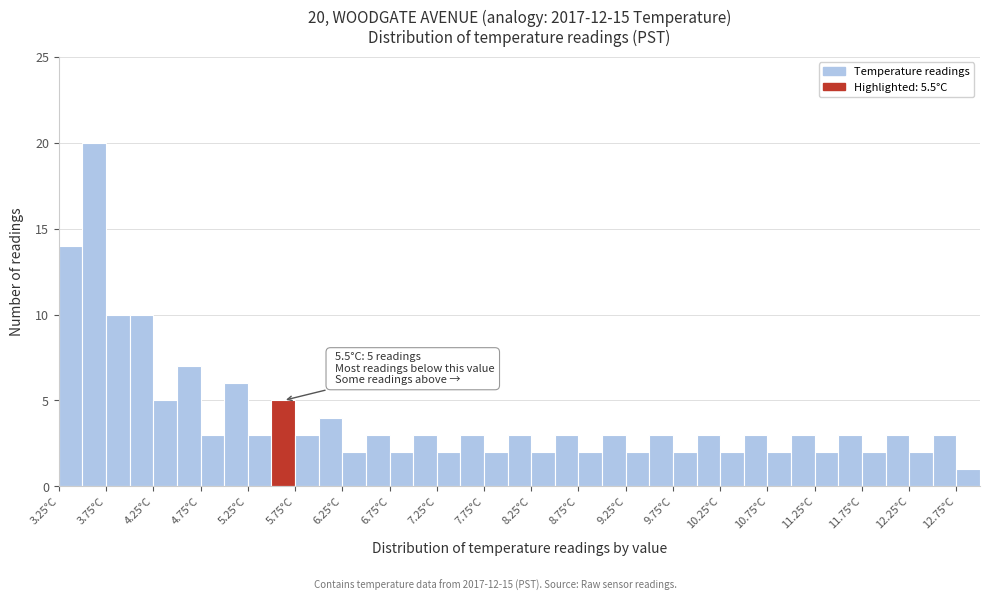

Which range on the x-axis has the tallest bar?

3.50 to 3.75